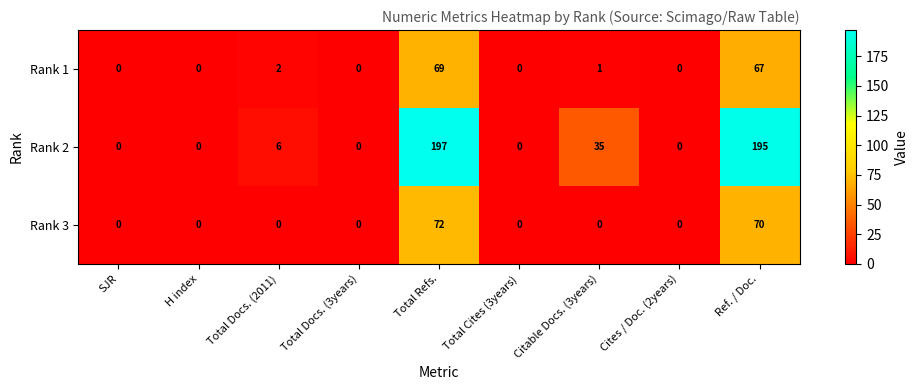

Reading left to right, extract all data points from this chart.

Rank 1: SJR=0	H index=0	Total Docs. (2011)=2	Total Docs. (3years)=0	Total Refs.=69	Total Cites (3years)=0	Citable Docs. (3years)=1	Cites / Doc. (2years)=0	Ref. / Doc.=67
Rank 2: SJR=0	H index=0	Total Docs. (2011)=6	Total Docs. (3years)=0	Total Refs.=197	Total Cites (3years)=0	Citable Docs. (3years)=35	Cites / Doc. (2years)=0	Ref. / Doc.=195
Rank 3: SJR=0	H index=0	Total Docs. (2011)=0	Total Docs. (3years)=0	Total Refs.=72	Total Cites (3years)=0	Citable Docs. (3years)=0	Cites / Doc. (2years)=0	Ref. / Doc.=70